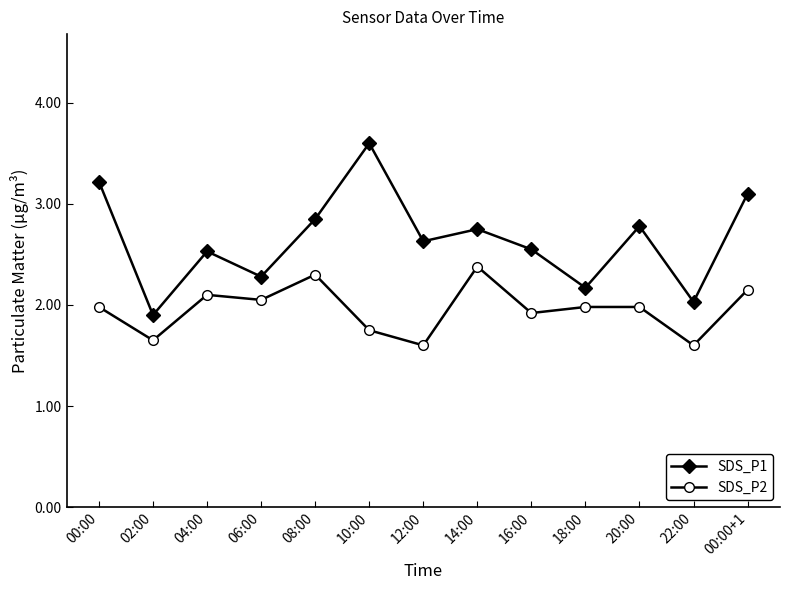

Which series has the widest spread of values?

SDS_P1